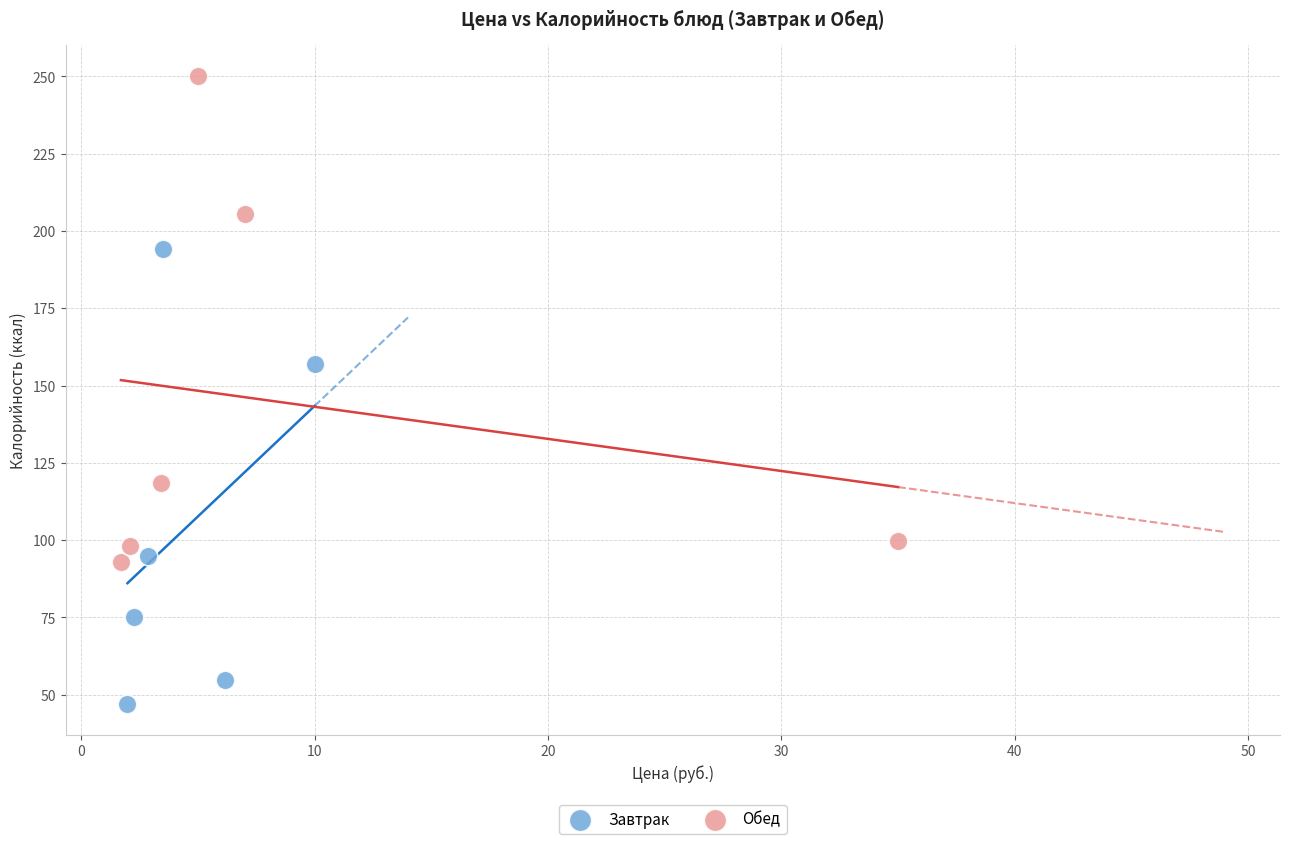

What are all the series names shown in the legend?

Завтрак, Обед